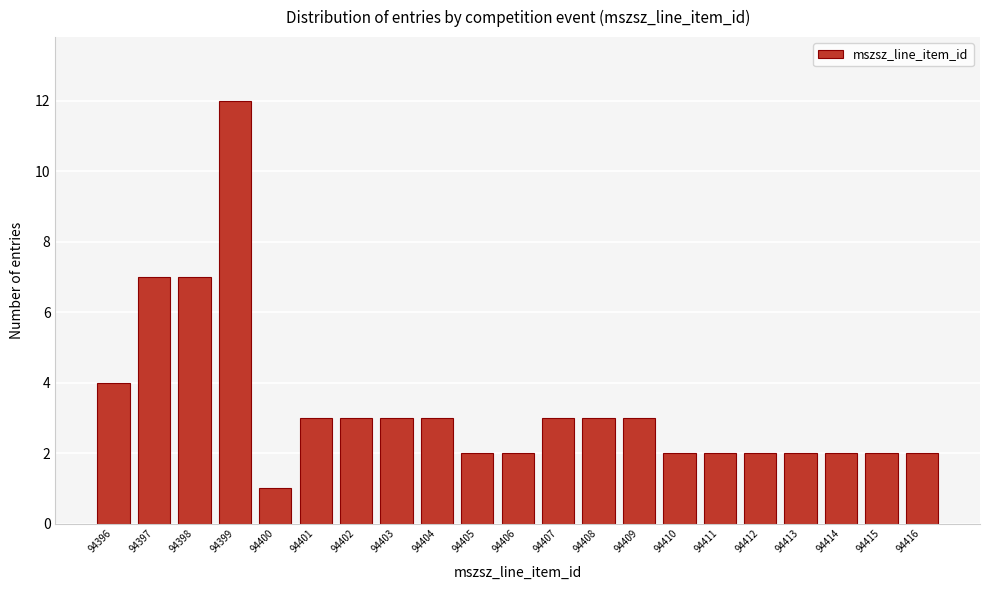

Reading right to left, extract all data points from this chart.

2	2	2	2	2	2	2	3	3	3	2	2	3	3	3	3	1	12	7	7	4